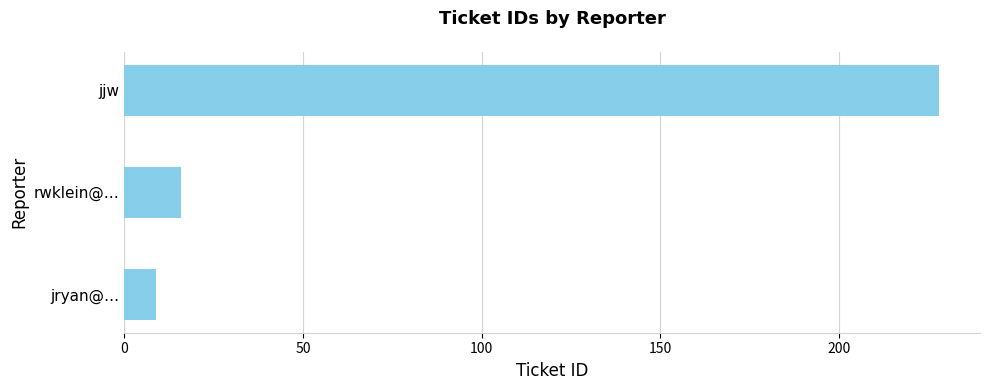

Rank the categories by value from highest to lowest.

jjw, rwklein@…, jryan@…